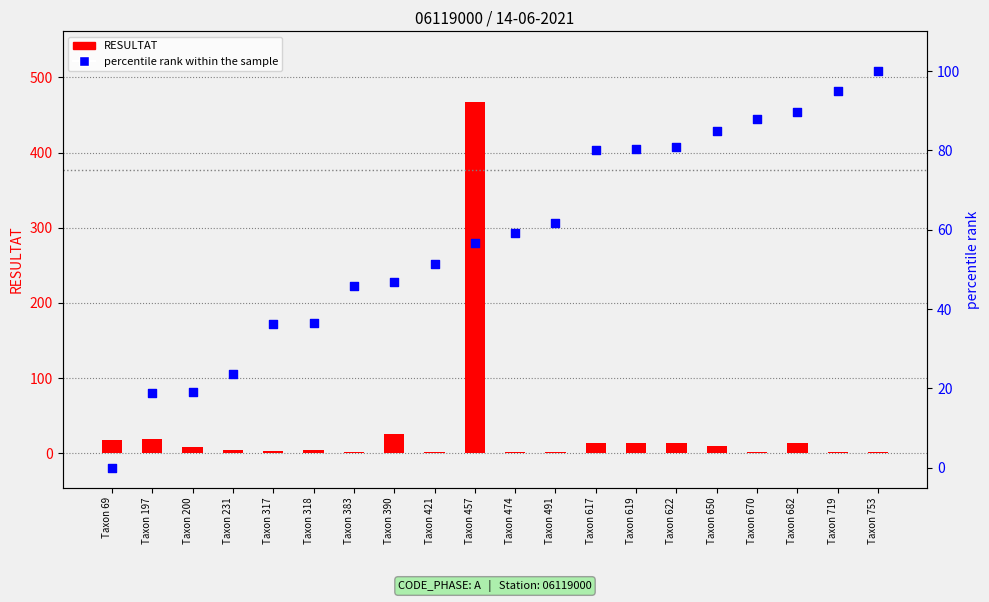

At how many categories does at least one series exceed 153?

1